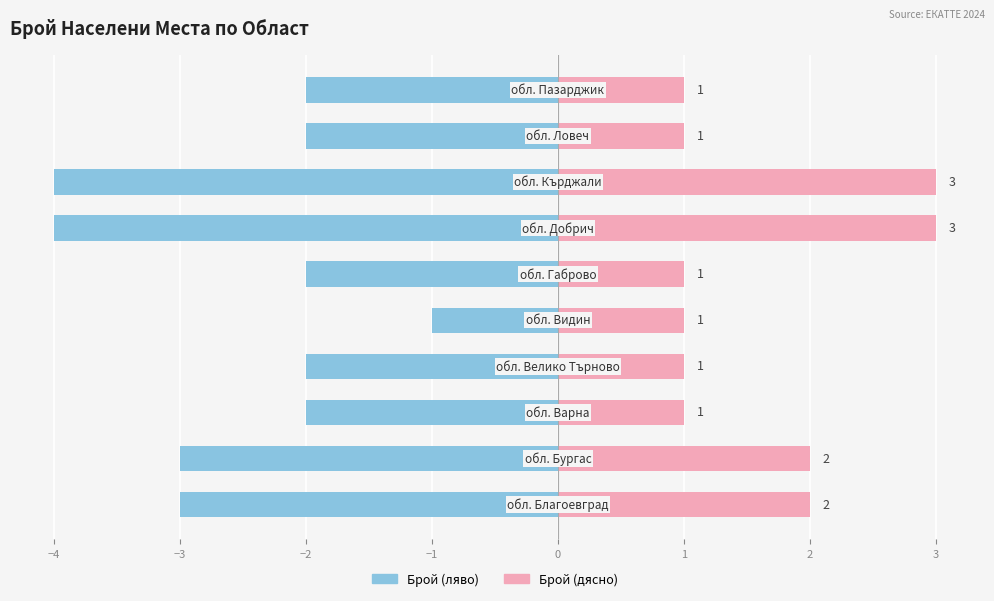

True or false: Брой (ляво) has a value of -2 at 3.

True